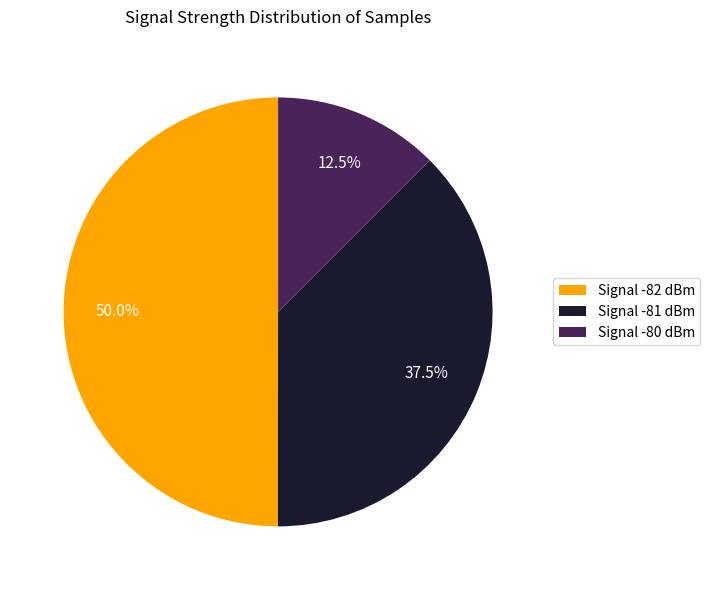

Rank the categories by value from lowest to highest.

Signal -80 dBm, Signal -81 dBm, Signal -82 dBm